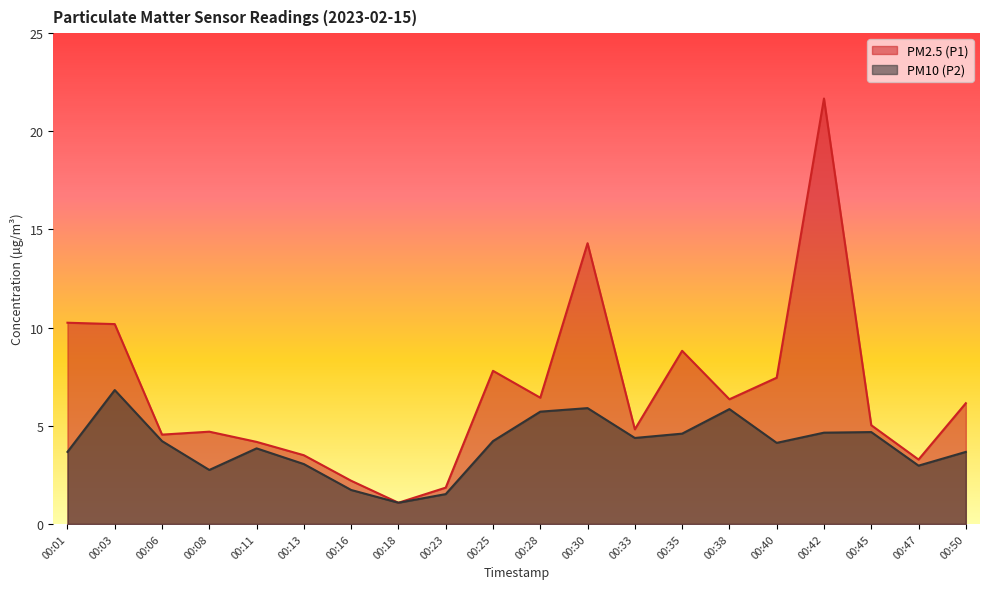

What is the average value of the PM10 (P2) series?

4.0